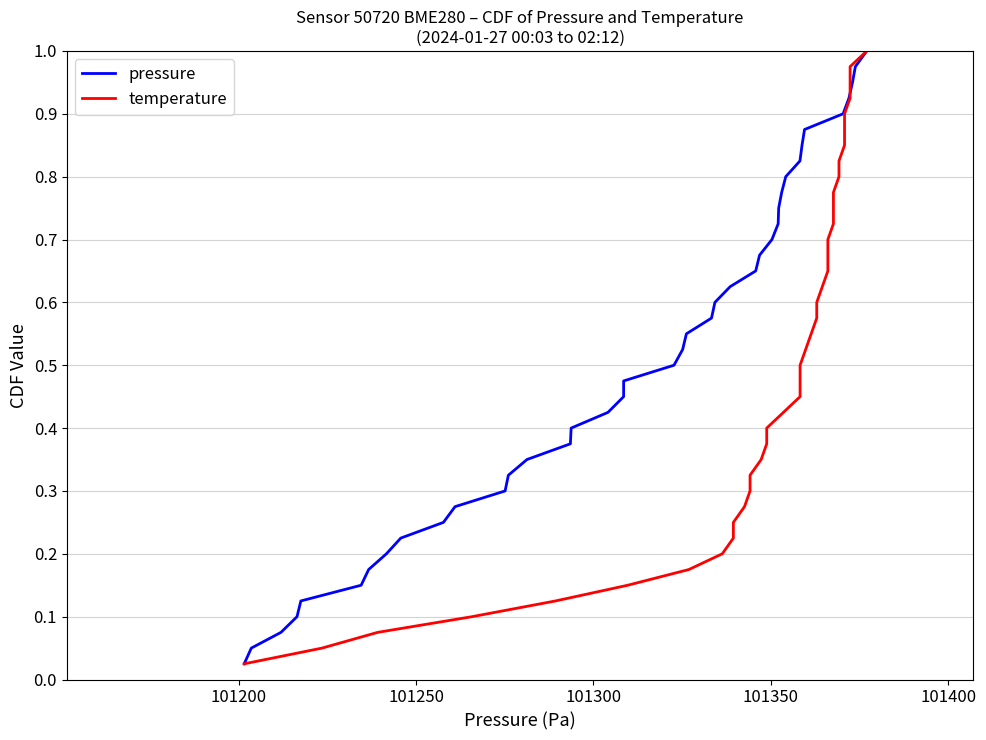

What are all the series names shown in the legend?

pressure, temperature